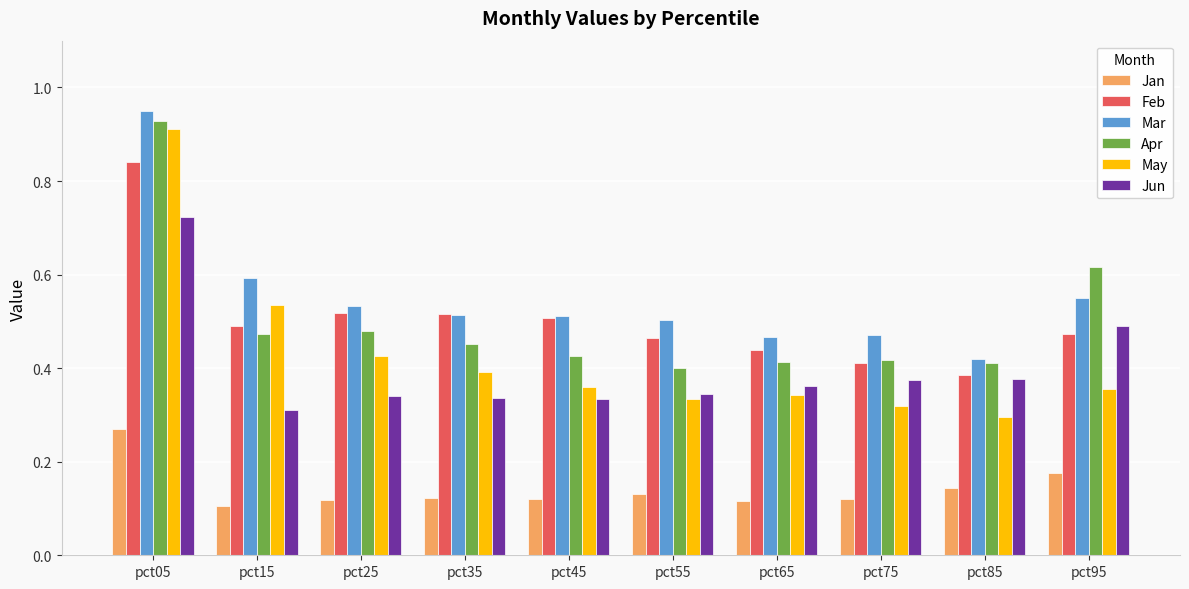

Which category has the highest value in the May series?

pct05